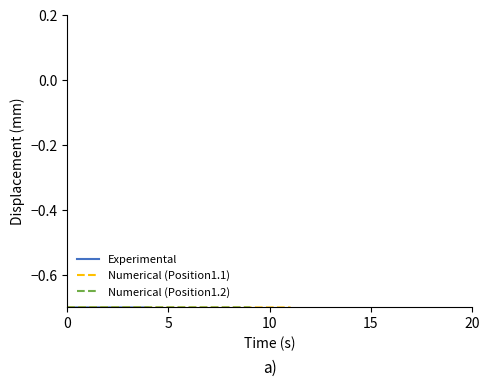

The value of Numerical (Position1.2) at 8 is -0.7. True or false?

True